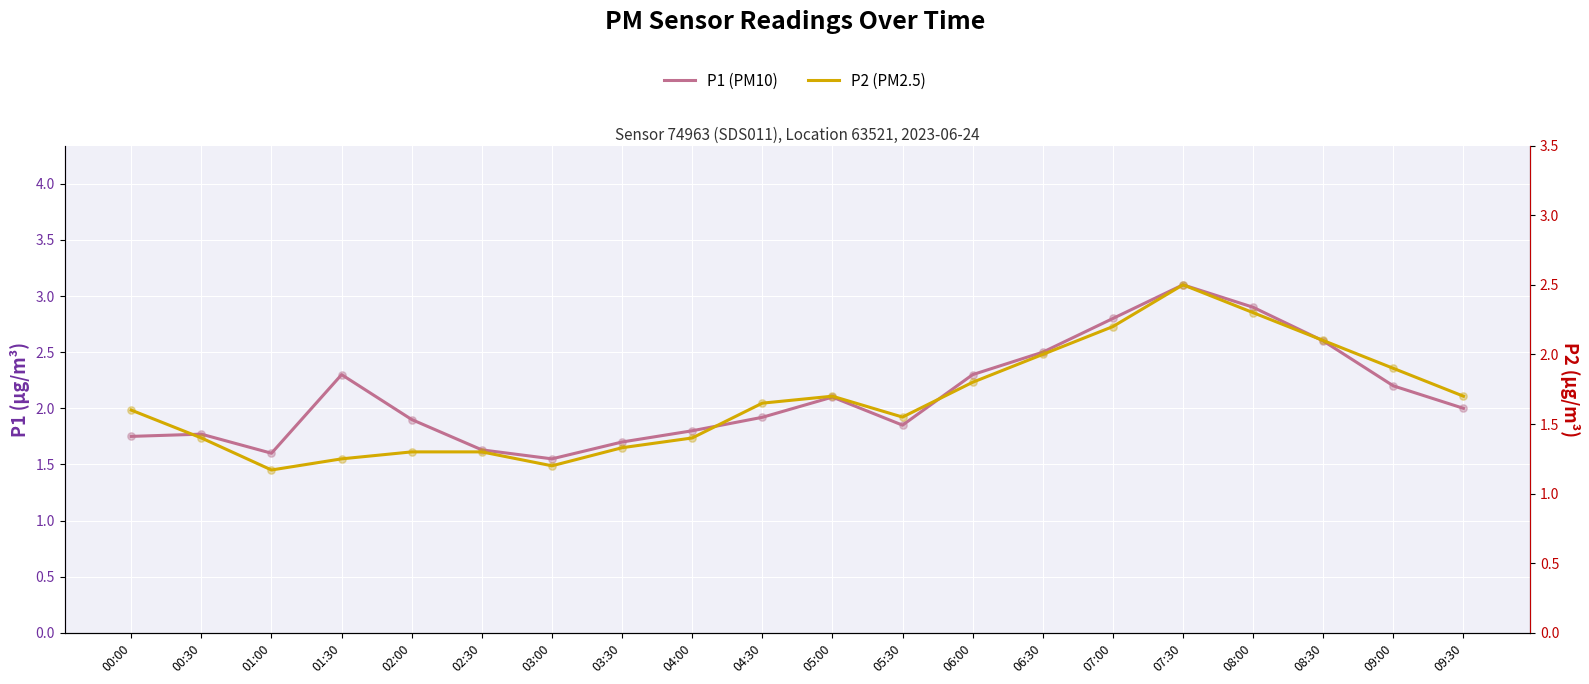

Which series has the widest spread of Y values?

P1 (PM10)